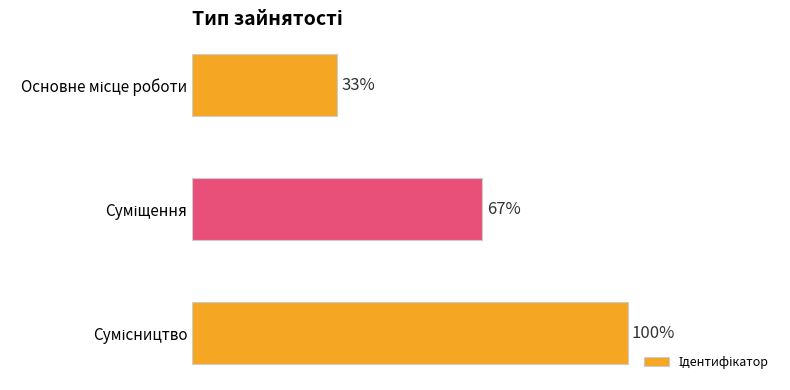

Does the chart contain any negative values?

No